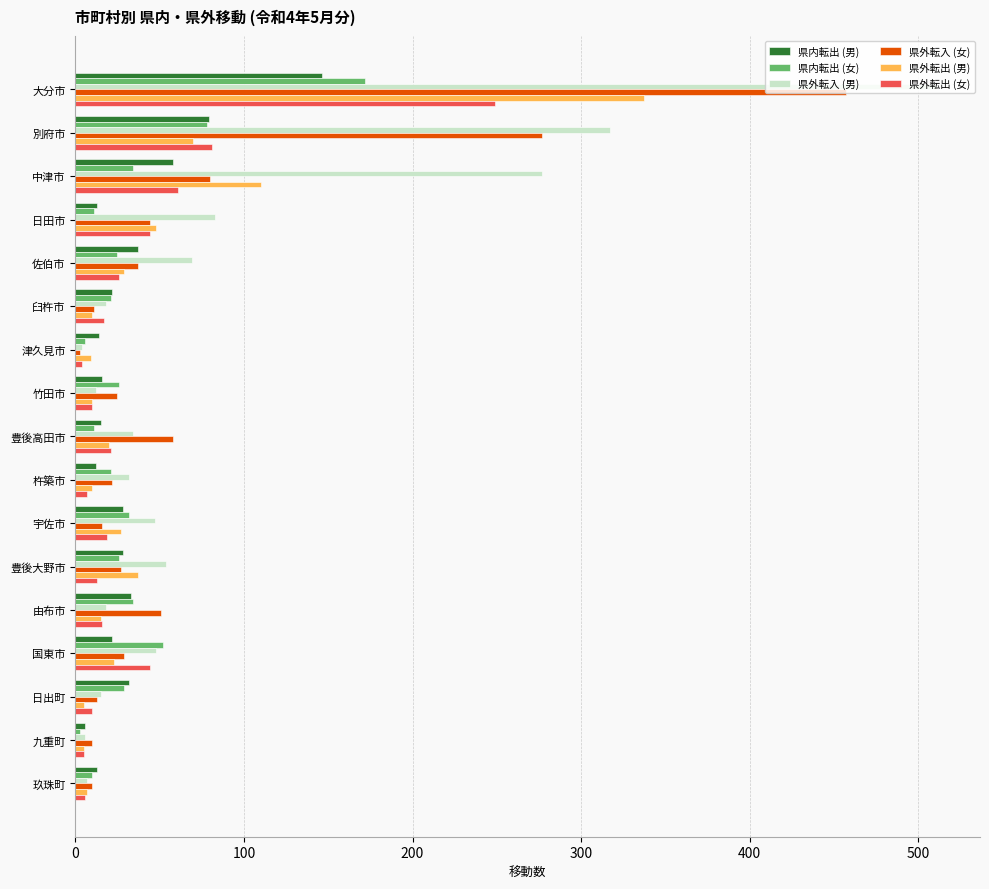

What is the difference between the highest and lowest values at 豊後高田市?

47